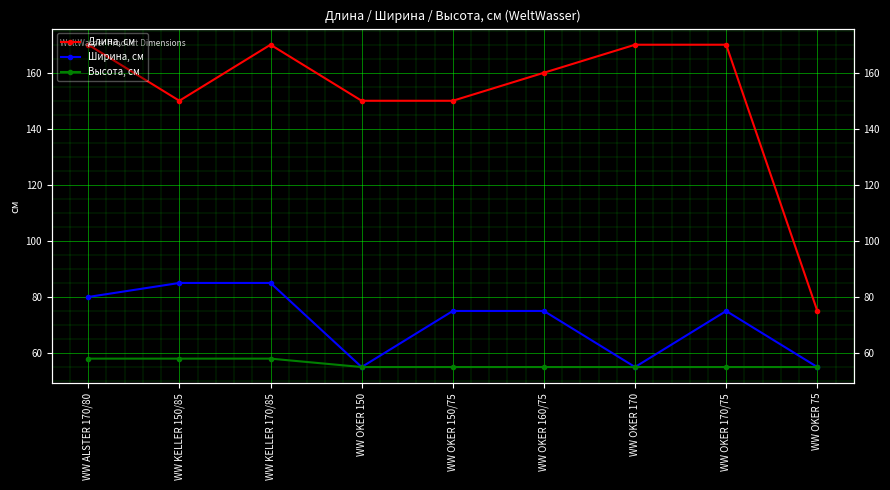

What position from the left is WW OKER 150/75?

5